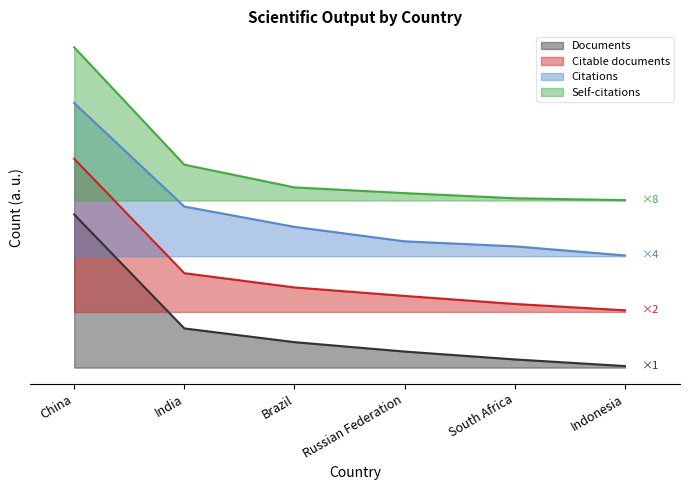

Reading left to right, list all the values displayed in this chart.

Documents: China=0.2	India=0.1	Brazil=0.0	Russian Federation=0.0	South Africa=0.0	Indonesia=0.0
Citable documents: China=0.3	India=0.1	Brazil=0.1	Russian Federation=0.1	South Africa=0.1	Indonesia=0.1
Citations: China=0.4	India=0.2	Brazil=0.2	Russian Federation=0.2	South Africa=0.2	Indonesia=0.2
Self-citations: China=0.5	India=0.3	Brazil=0.3	Russian Federation=0.3	South Africa=0.2	Indonesia=0.2